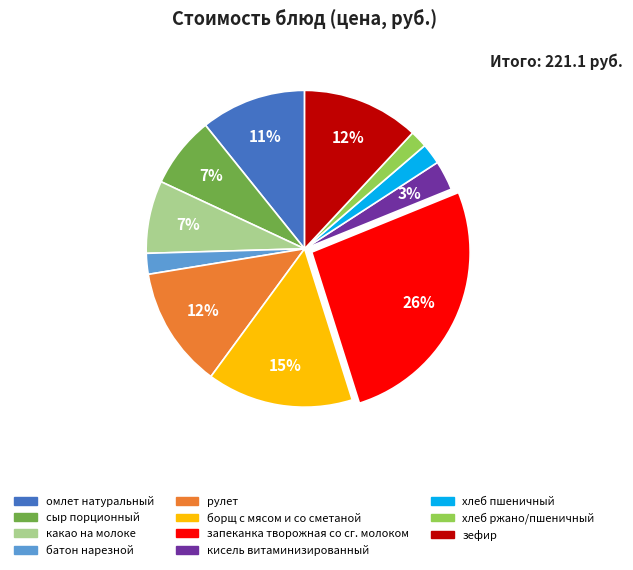

To the nearest percent, what portion does борщ с мясом и со сметаной represent?

15%